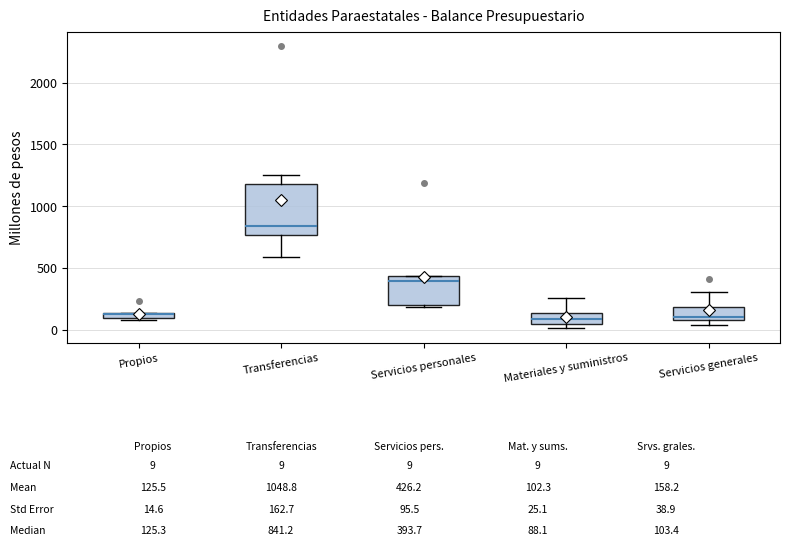

Which box is the tallest, from its lower edge to its upper edge?

Transferencias